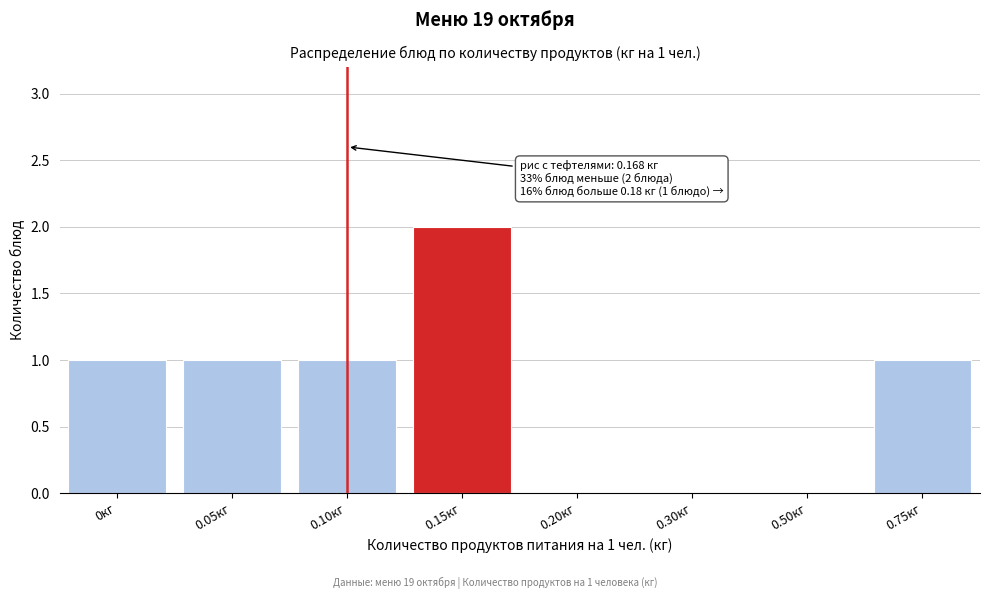

Reading left to right, list all the values displayed in this chart.

0кг=1	0.05кг=1	0.10кг=1	0.15кг=2	0.20кг=0	0.30кг=0	0.50кг=0	0.75кг=1